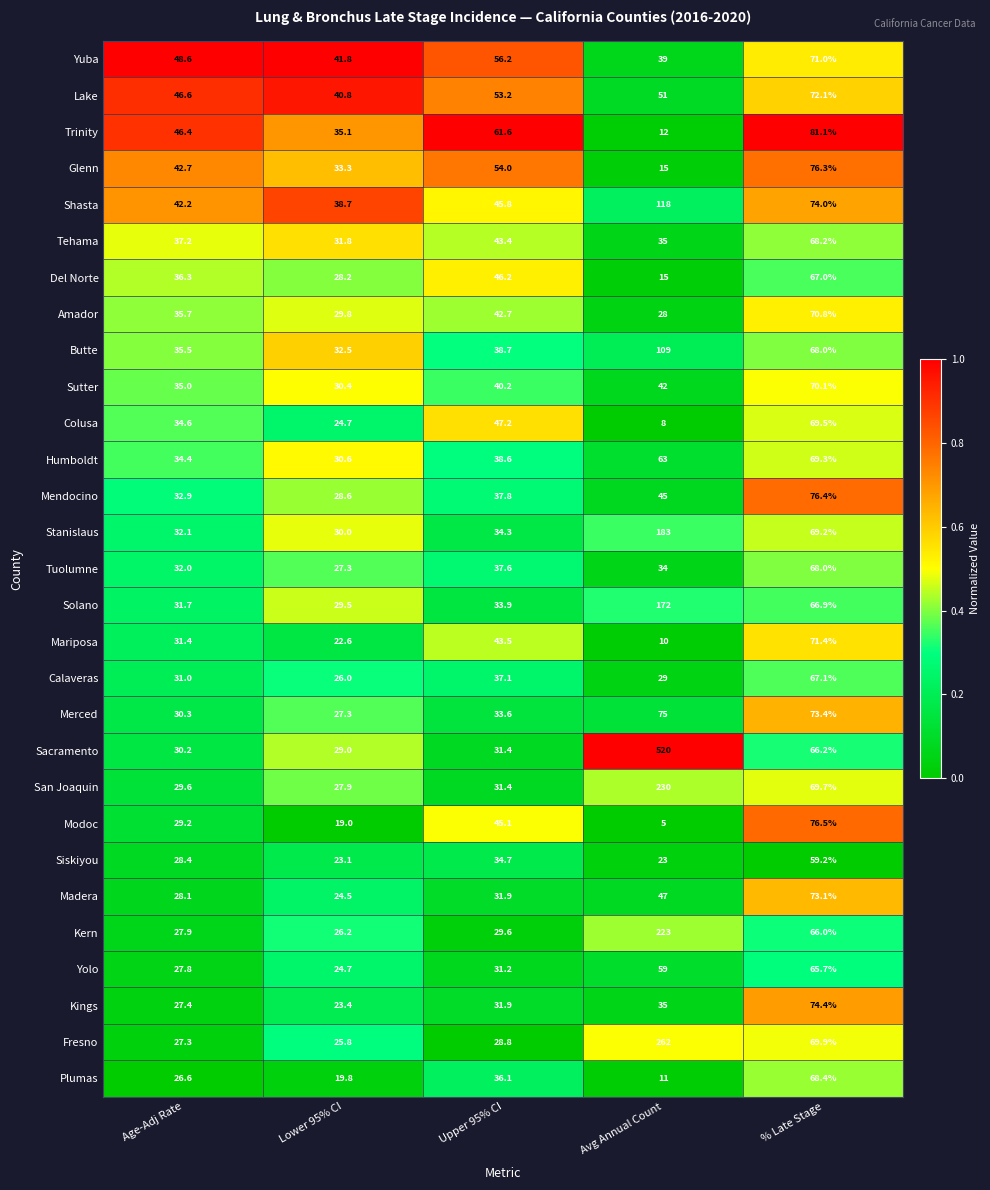

What is the total value across all series at Lower 95% CI?

832.4